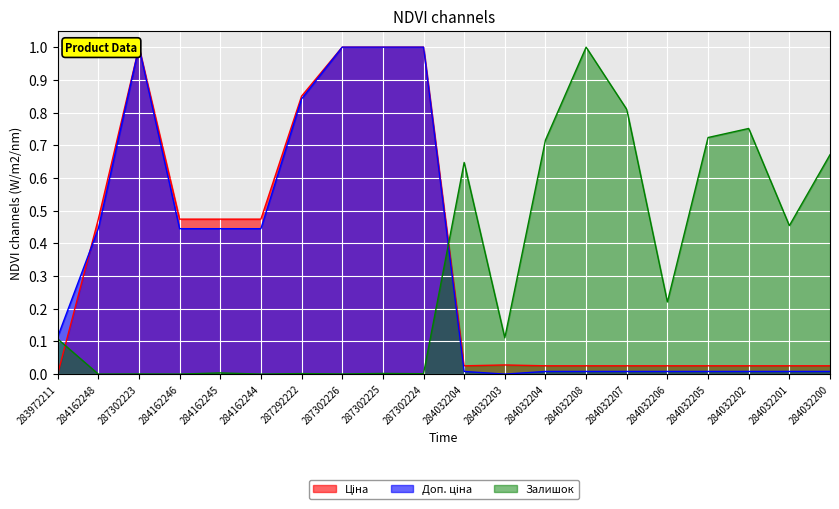

Between 284162248 and 284162244, which is larger?

284162248